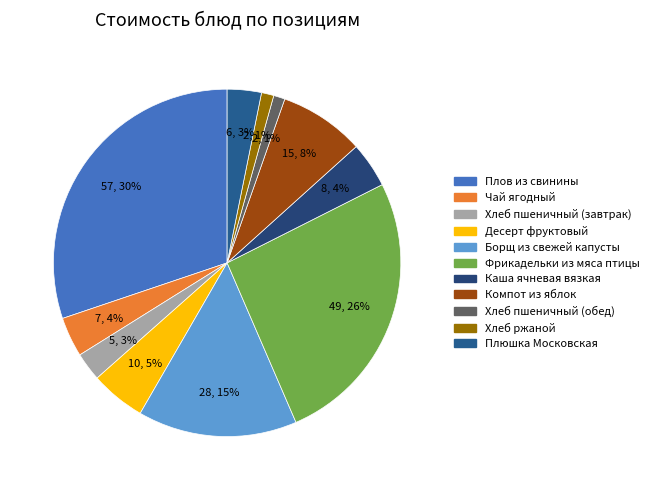

Which category has the biggest portion of the pie?

Плов из свинины